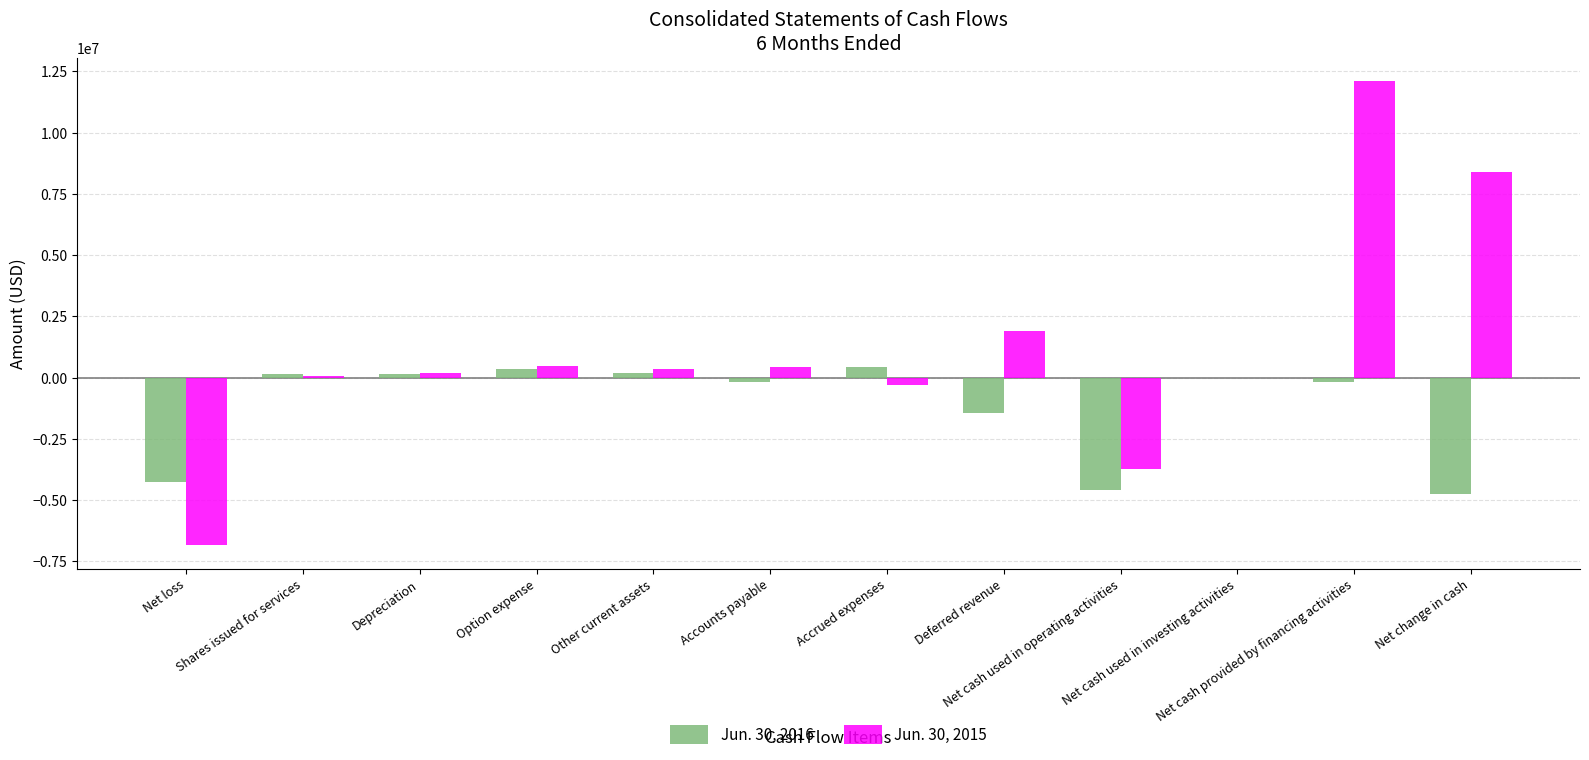

How many categories are shown in the chart?

12